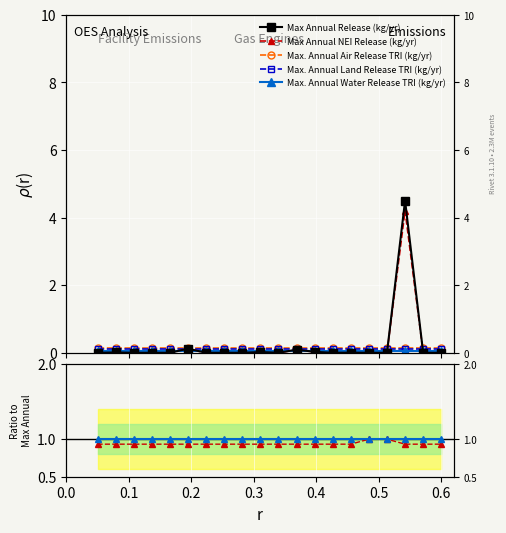

The Max. Annual Land Release TRI (kg/yr) series shows 0.1 at 0.6. True or false?

False